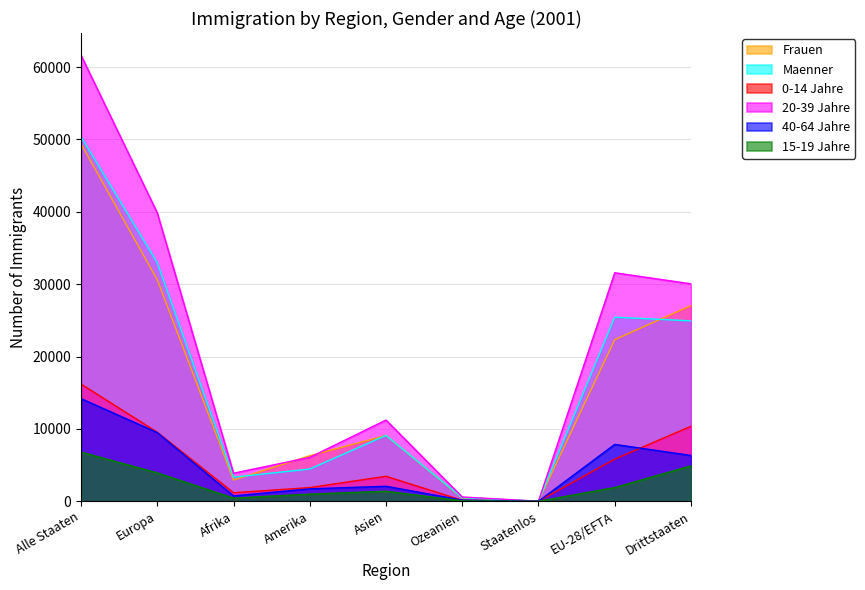

How many interior local valleys does the 20-39 Jahre series have?

2